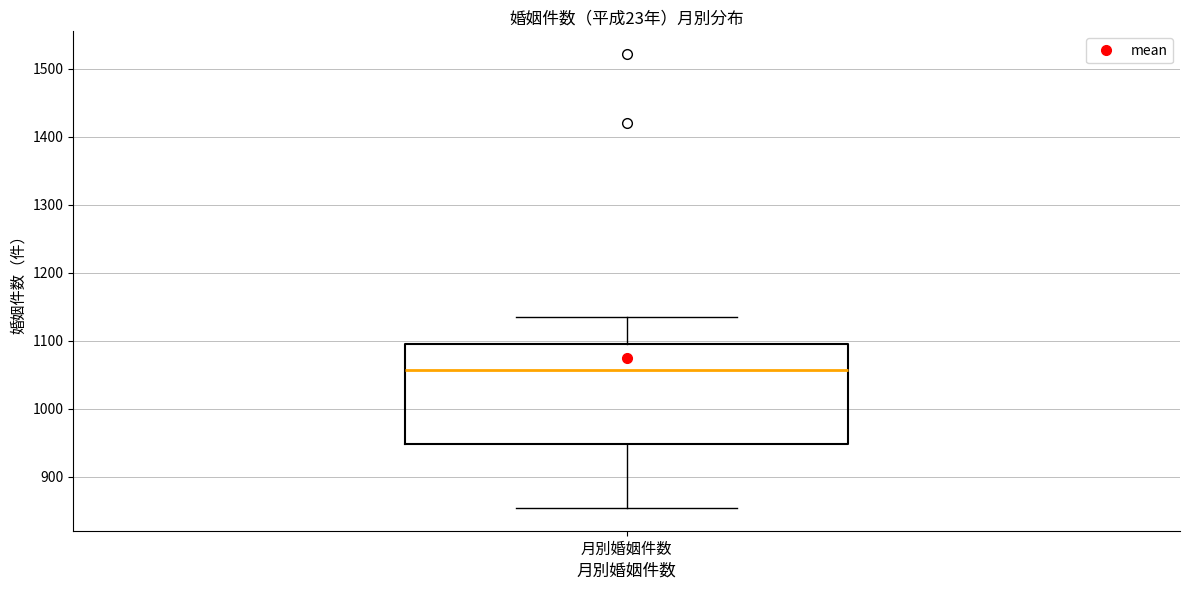

Where is the lower edge of the box for 月別婚姻件数 on the y-axis? The values are not printed on the chart, so give them approximately, as read against the axis.

950